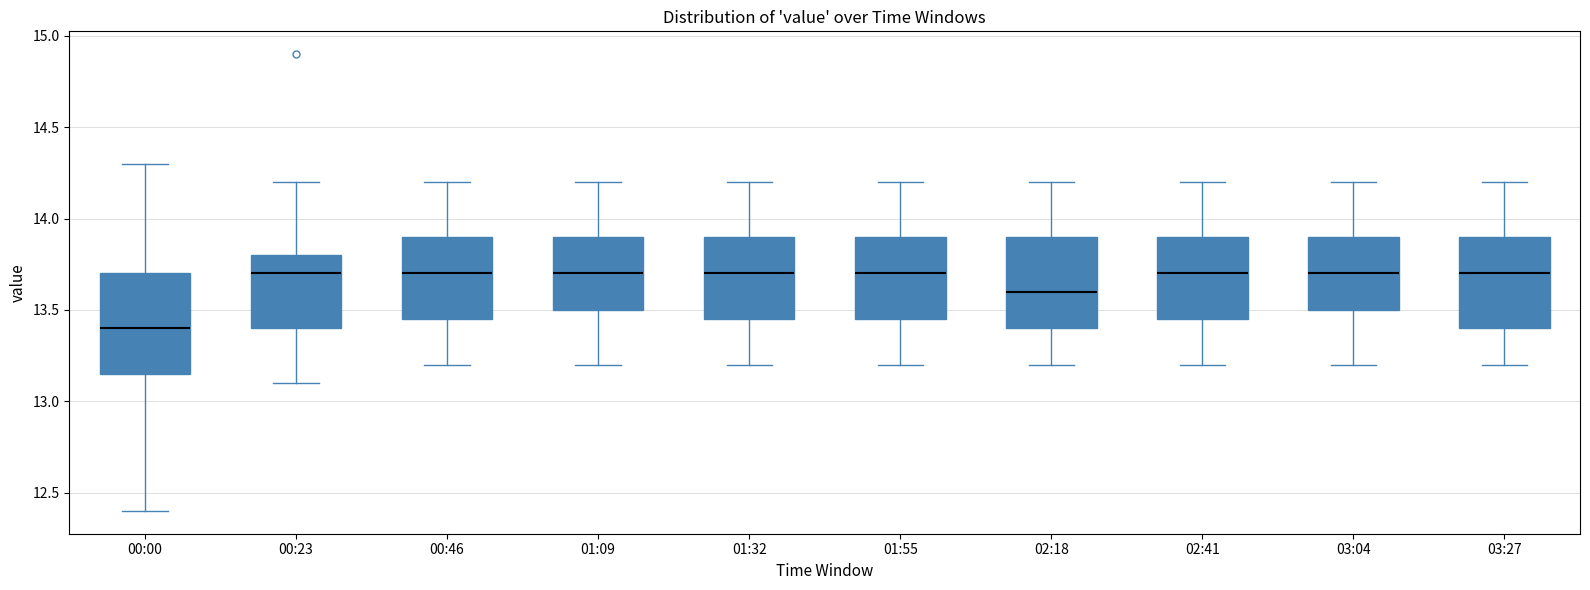

Which box is the tallest, from its lower edge to its upper edge?

00:00